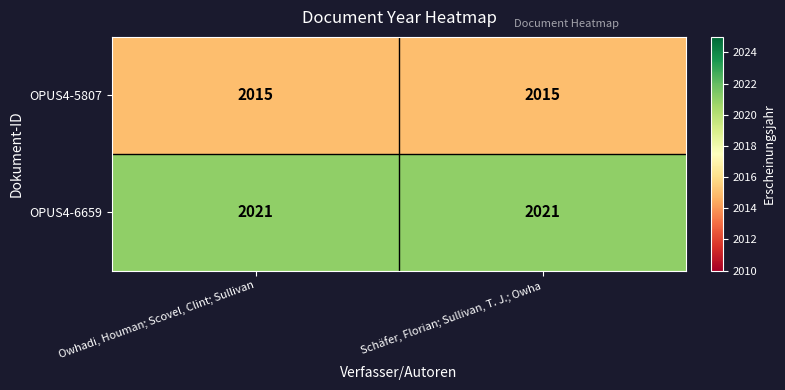

What is the approximate value of OPUS4-6659 at Schäfer, Florian; Sullivan, T. J.; Owha?

2021